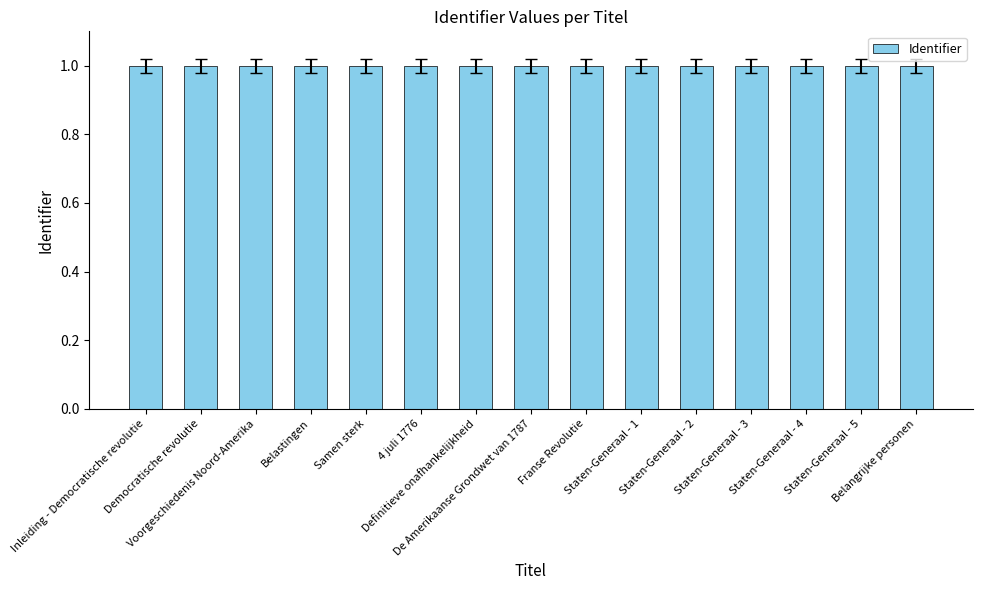

What is the value of the 6th bar from the left?

1.0